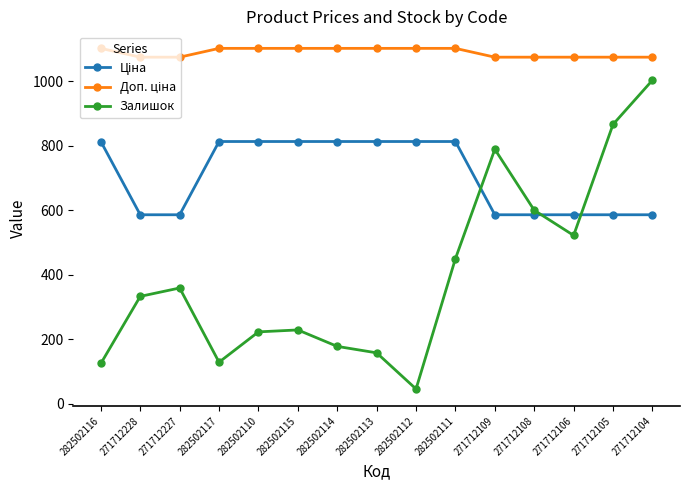

How many distinct data groups are displayed?

3